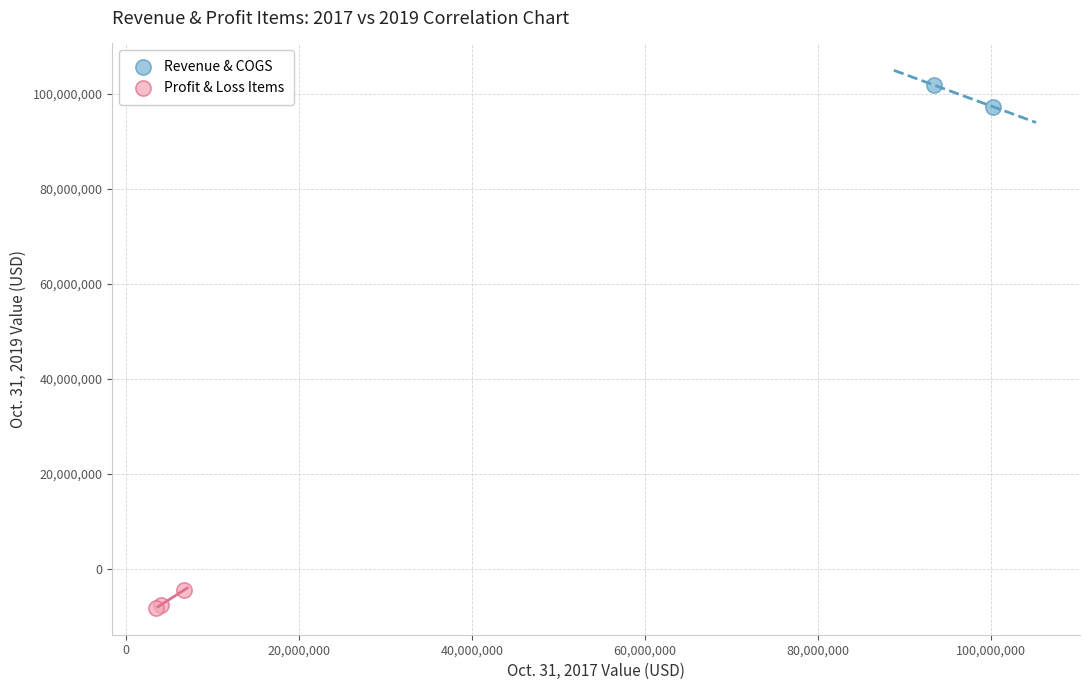

What are all the series names shown in the legend?

Revenue & COGS, Profit & Loss Items